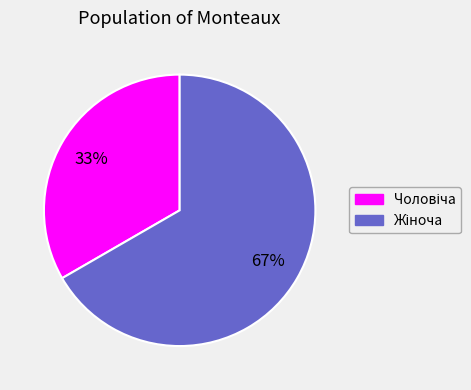

To the nearest percent, what is the average slice percentage?

50%